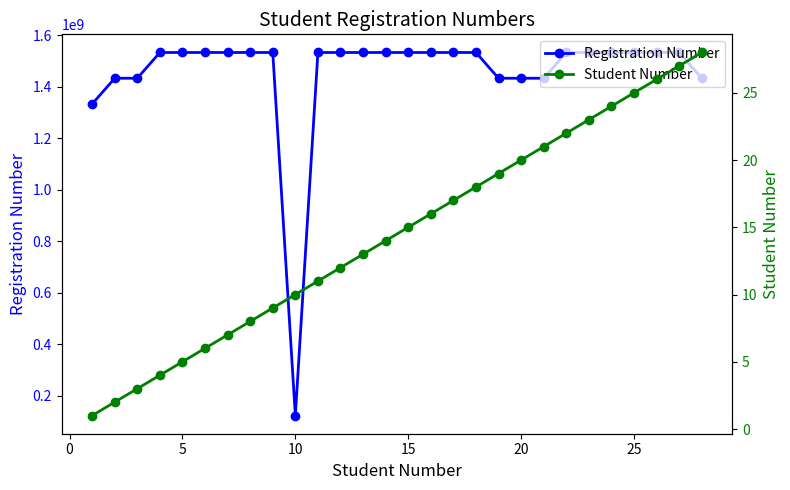

True or false: Registration Number has more than 0 interior local peaks.

True